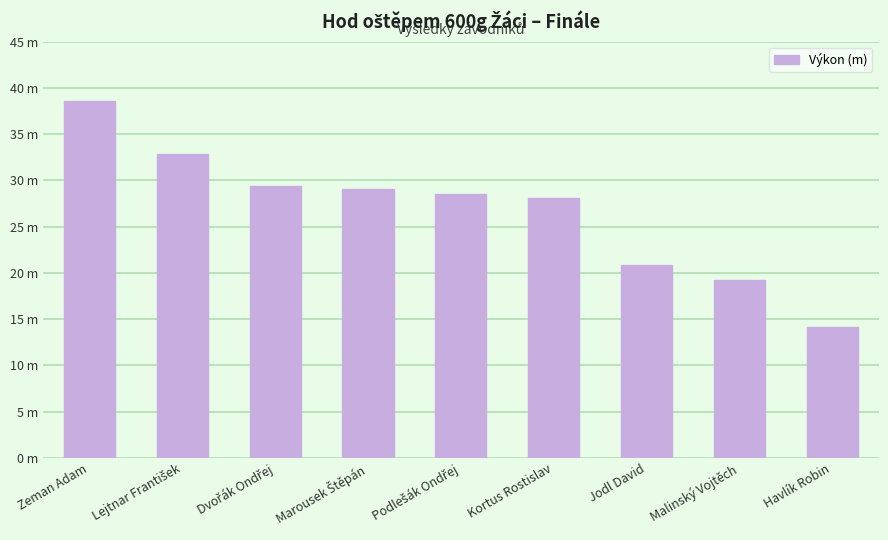

List the labels in order of value, smallest first.

Havlík Robin, Malinský Vojtěch, Jodl David, Kortus Rostislav, Podlešák Ondřej, Marousek Štěpán, Dvořák Ondřej, Lejtnar František, Zeman Adam